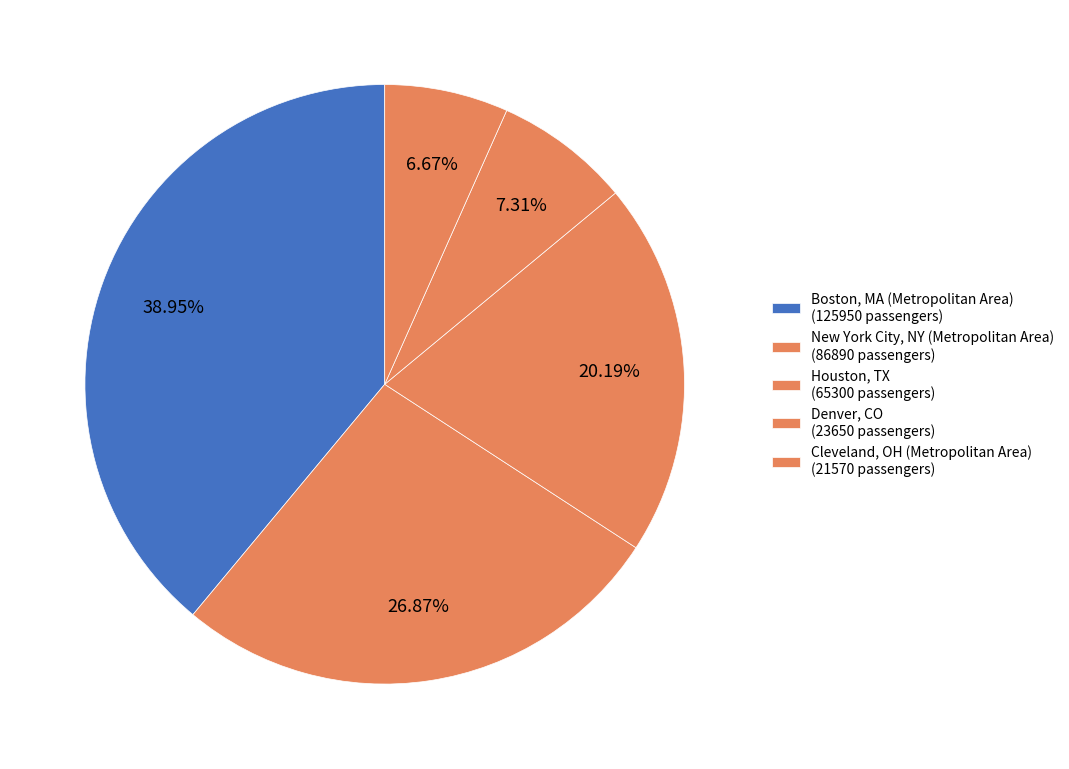

To the nearest percent, what is the difference between the largest and smallest slice percentages?

32%